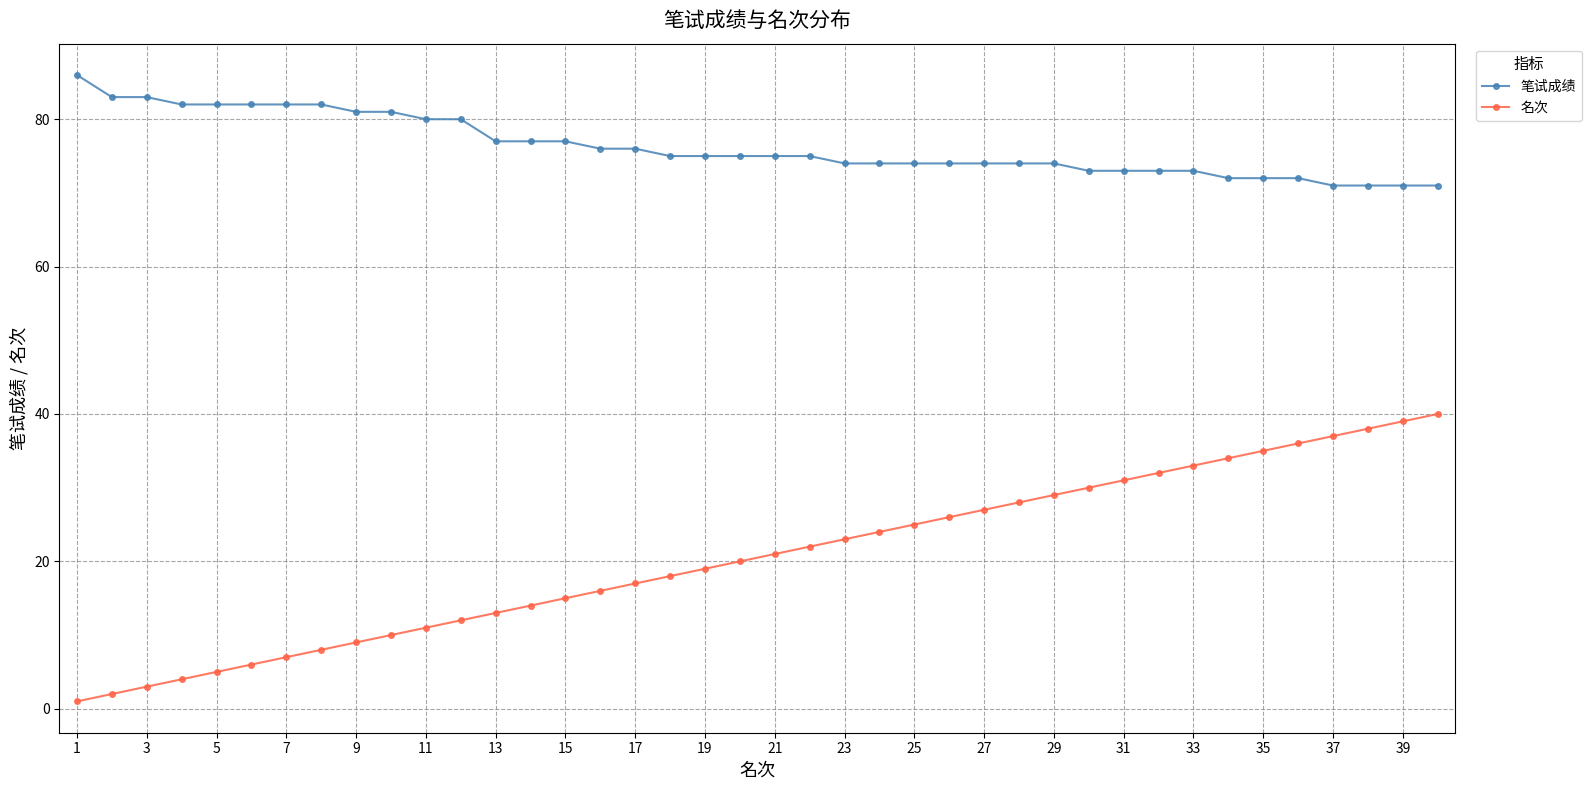

True or false: 名次 and 笔试成绩 intersect in this chart.

False